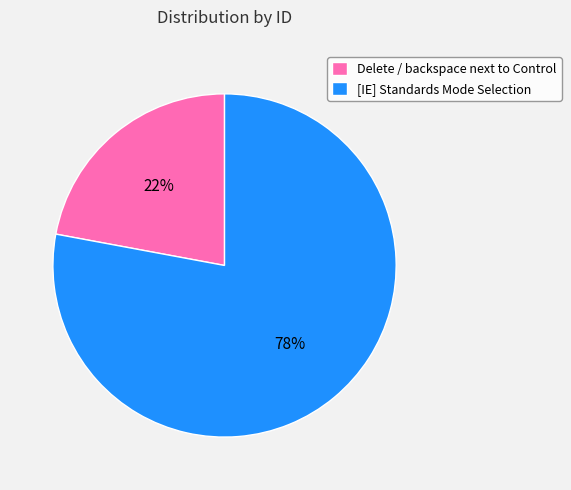

To the nearest percent, what is the difference between the largest and smallest slice percentages?

56%